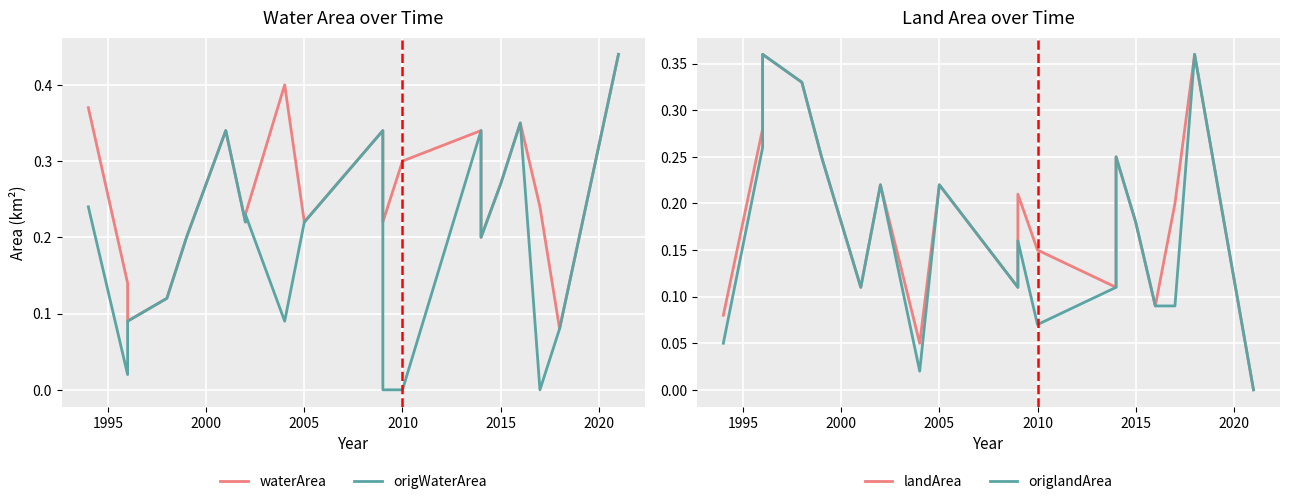

Which series has the largest total across all categories?

waterArea